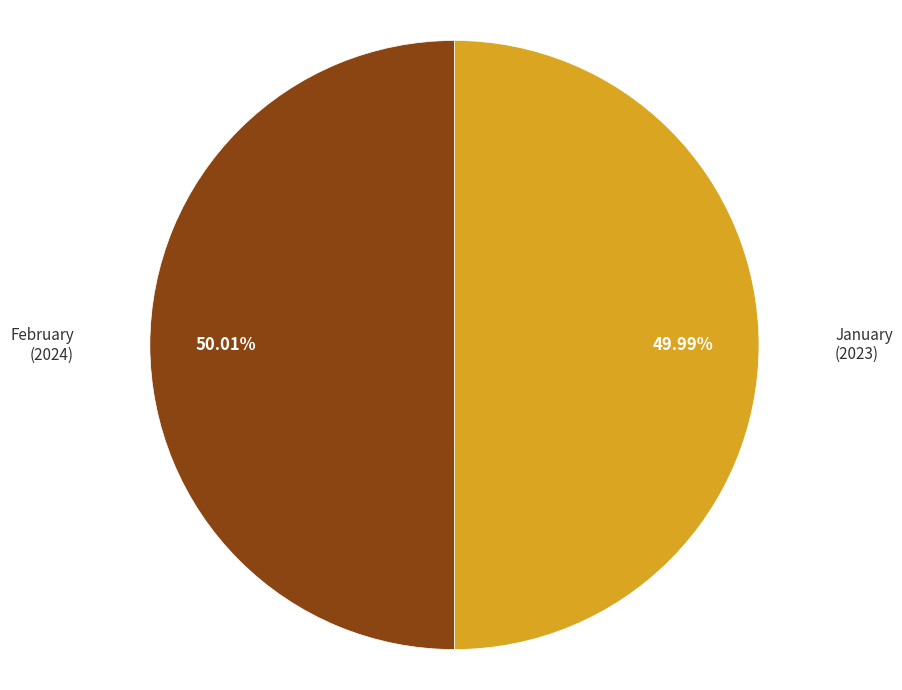

Is there any slice that represents more than half of the pie?

Yes